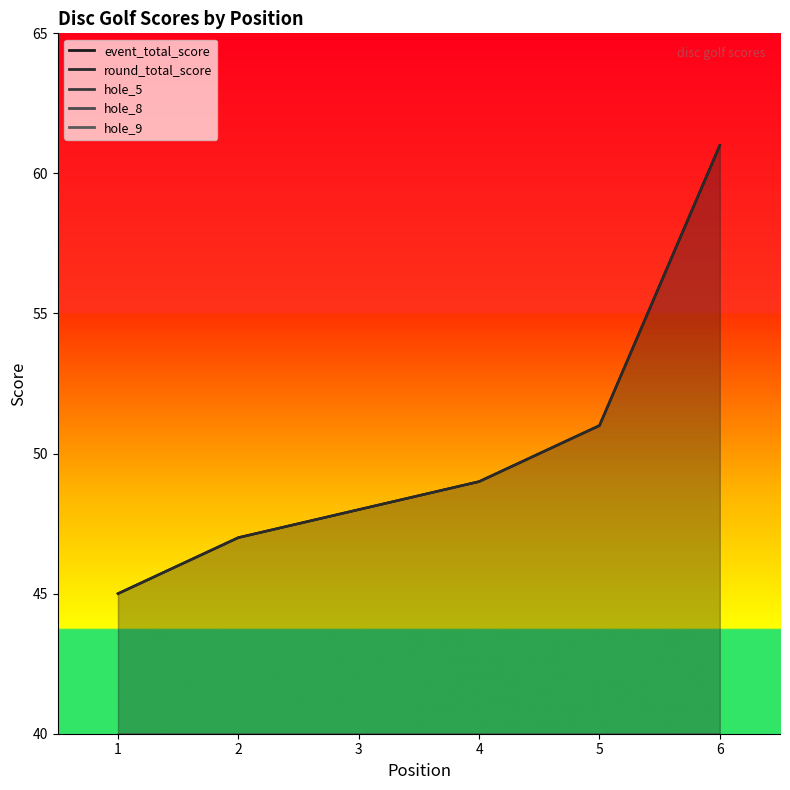

Which series changed the most between 2 and 3?

event_total_score